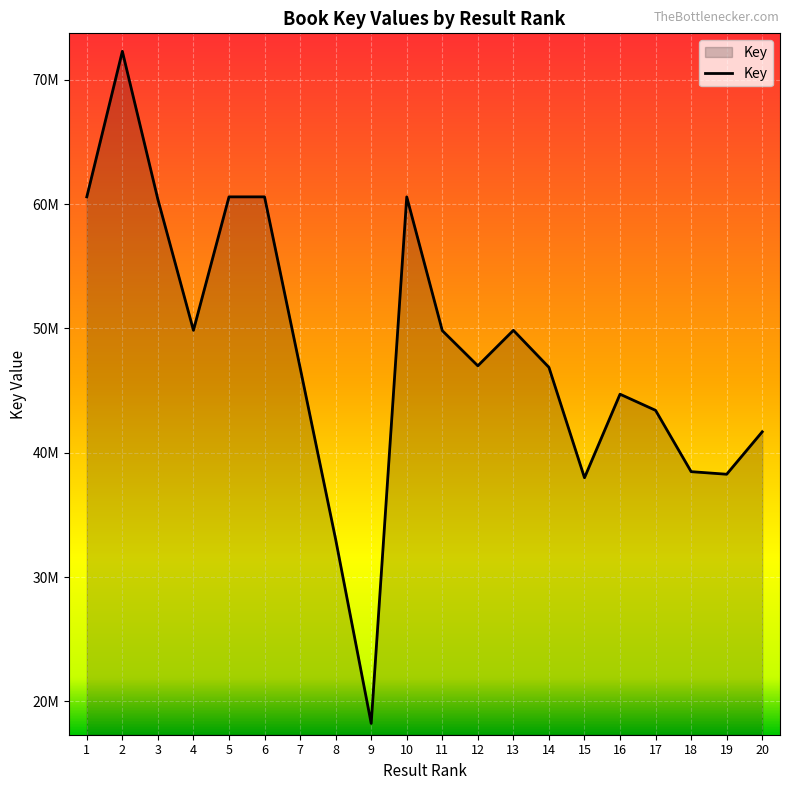

At which label does the data first exceed 46996238?

1